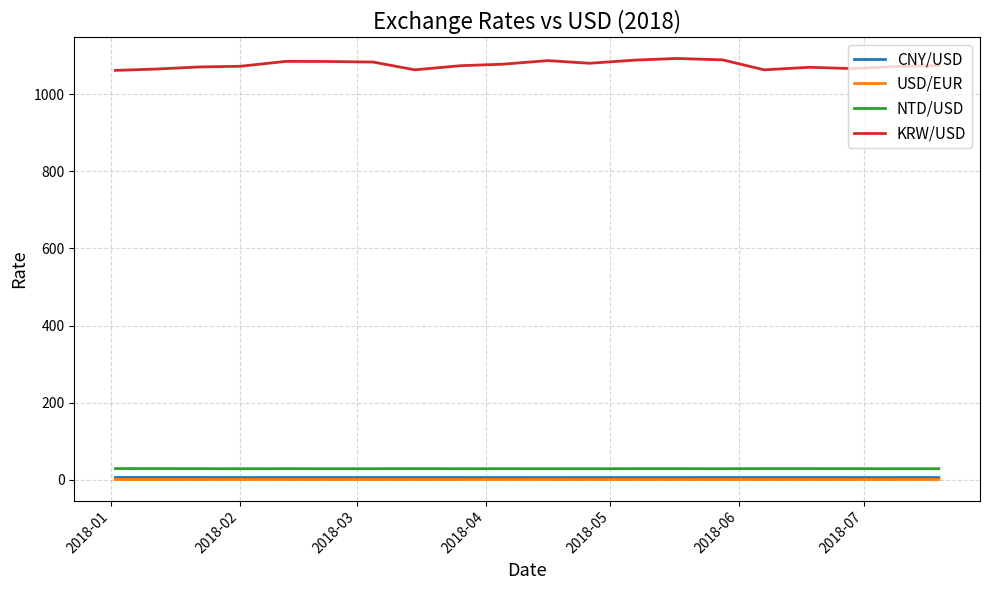

True or false: NTD/USD and USD/EUR cross at least once.

False